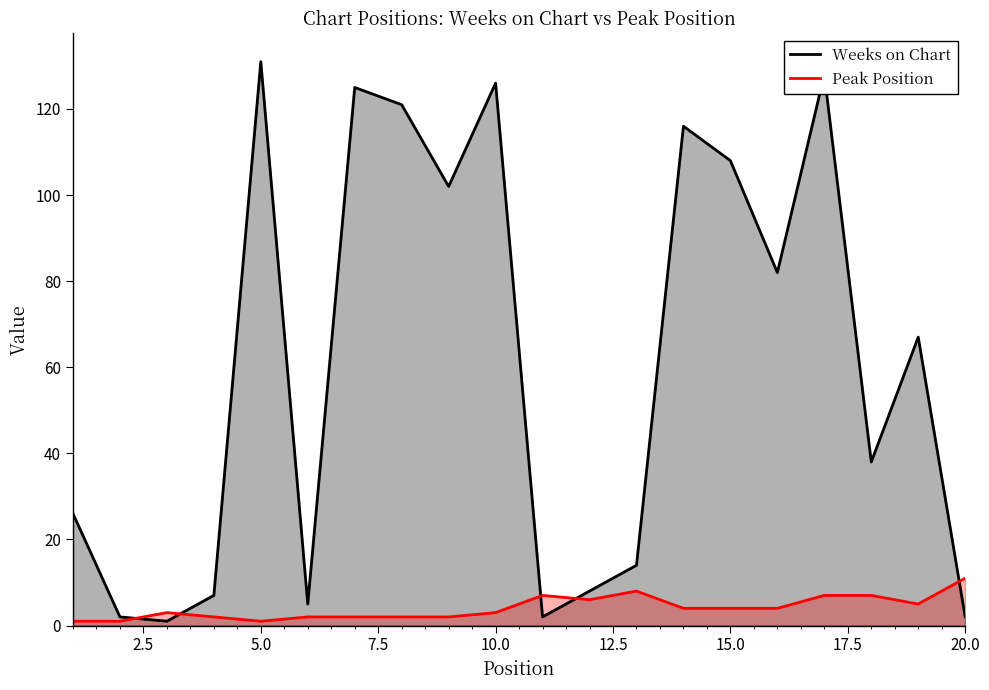

What is the value of the Weeks on Chart point at the 6th from the left?

5